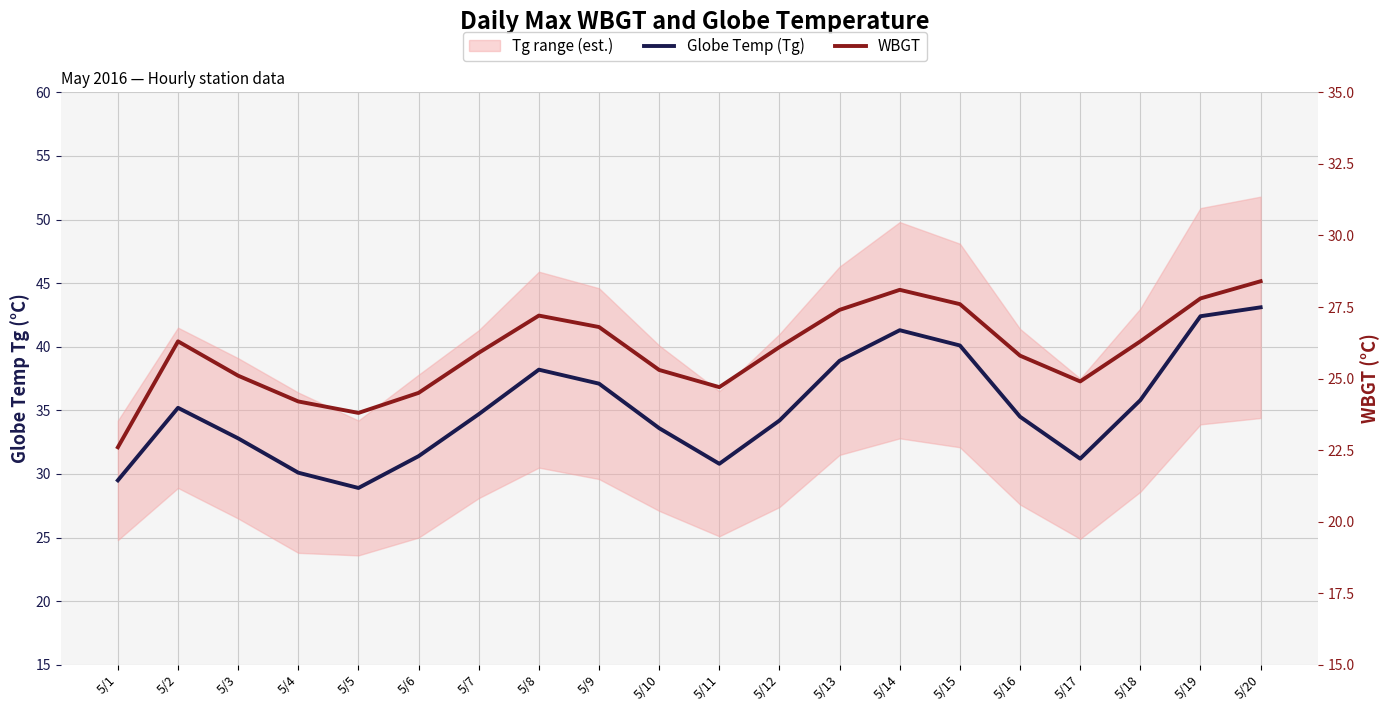

True or false: Globe Temp (Tg) and WBGT intersect in this chart.

False